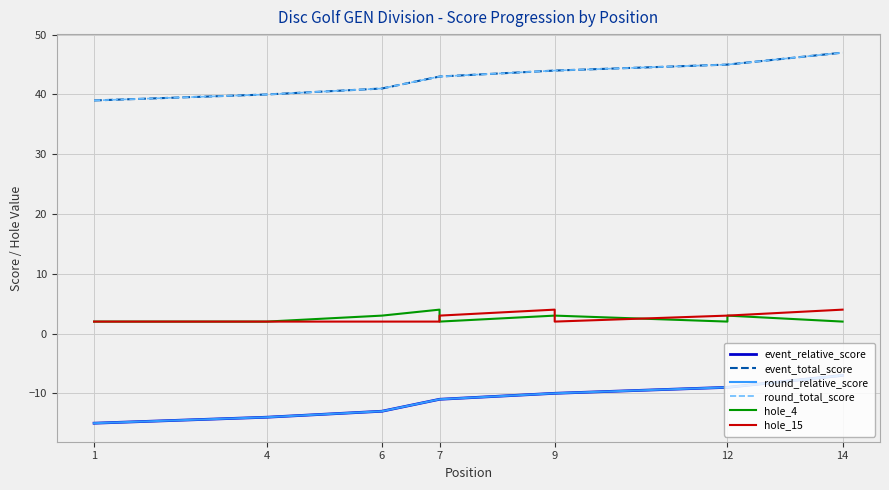

True or false: event_relative_score and round_total_score intersect in this chart.

False